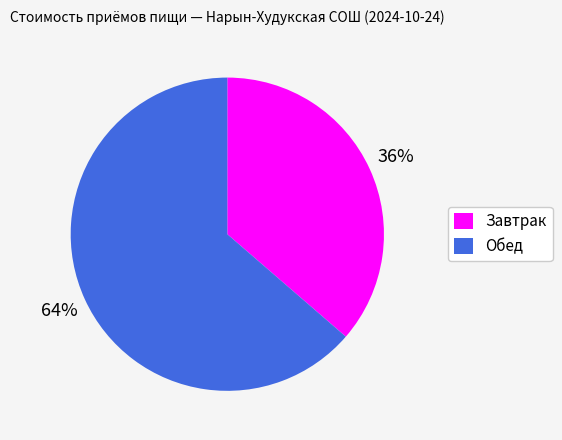

Does Завтрак account for over 50% of the chart?

No